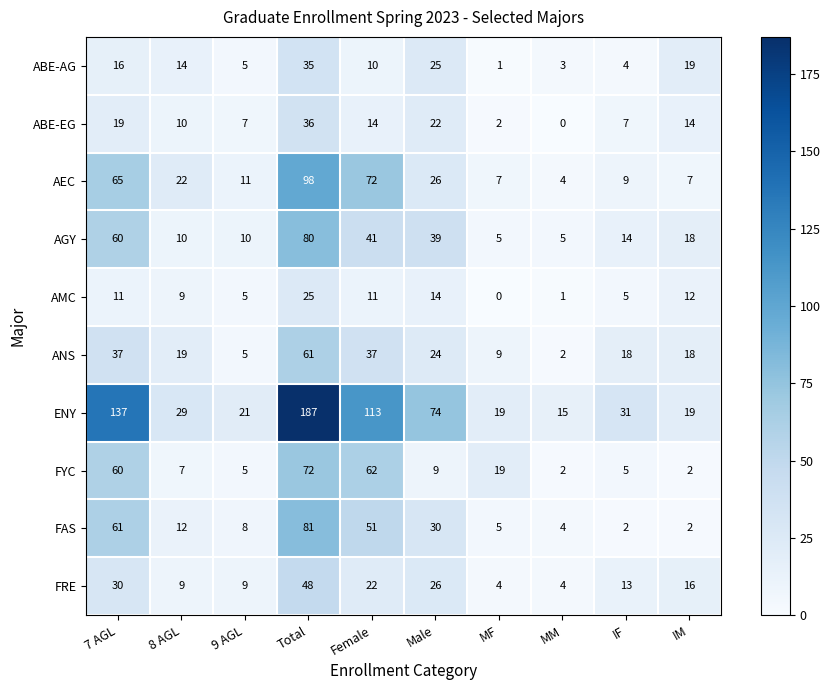

At which label does FRE first exceed 16?

7 AGL